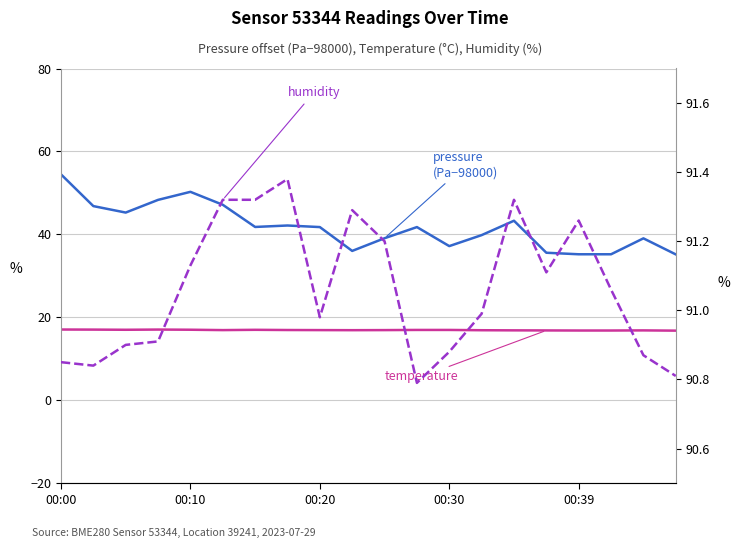

What is the difference between the maximum and second lowest values in the pressure (Pa − 98000) series?

19.3